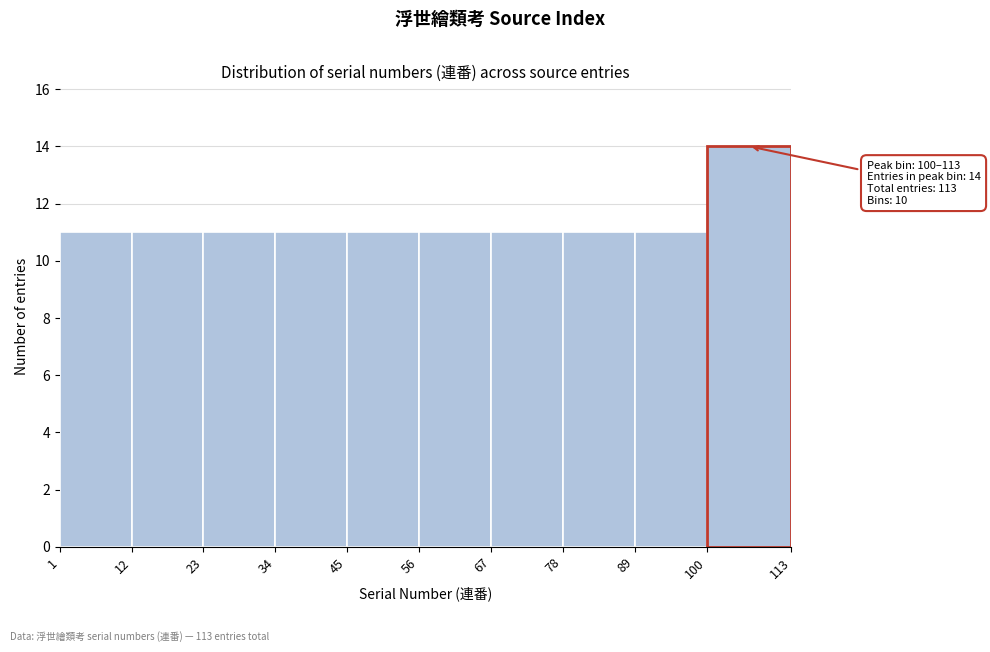

Which range on the x-axis has the tallest bar?

100 to 113